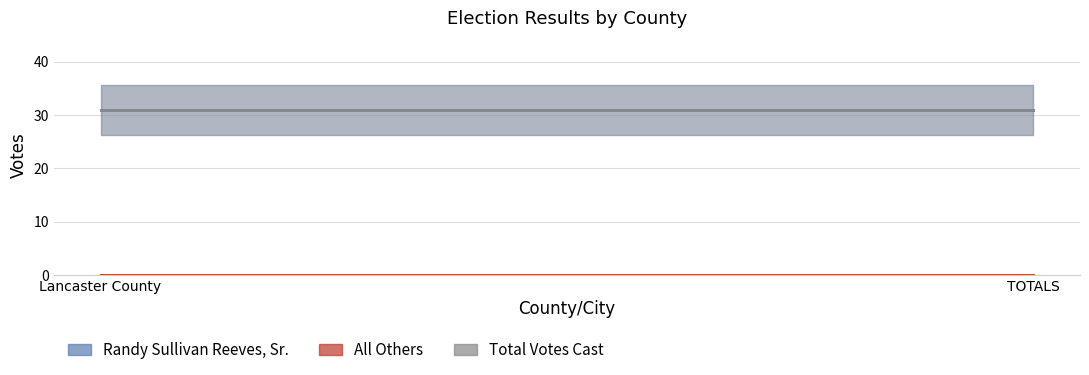

Which series has the largest total across all categories?

Randy Sullivan Reeves, Sr.